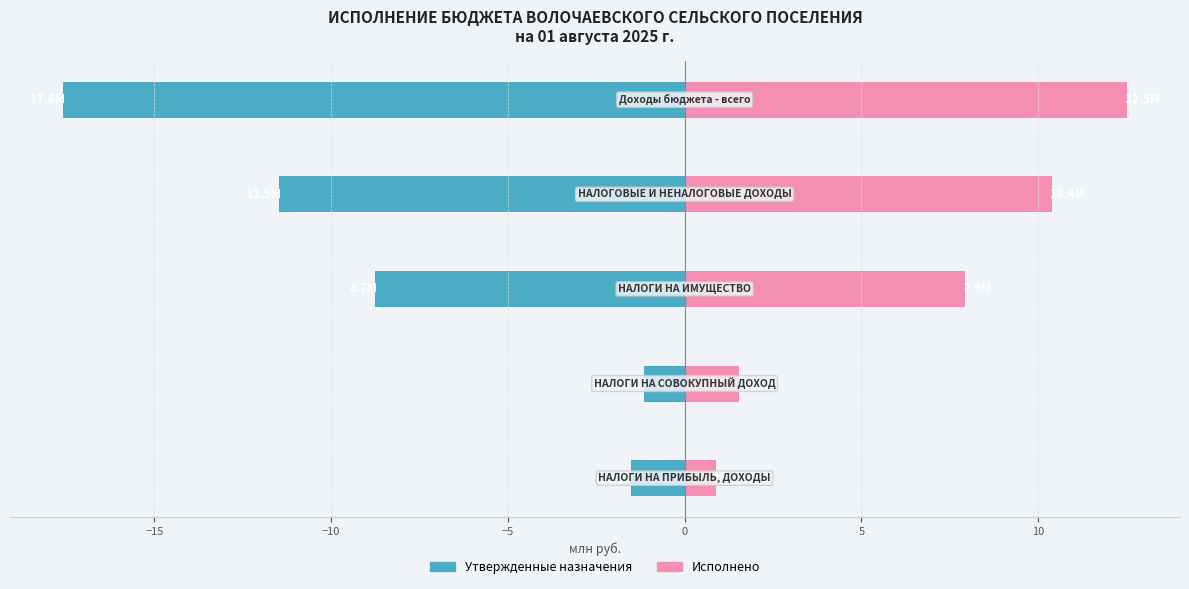

Which has a higher value, −5 or −15?

−15